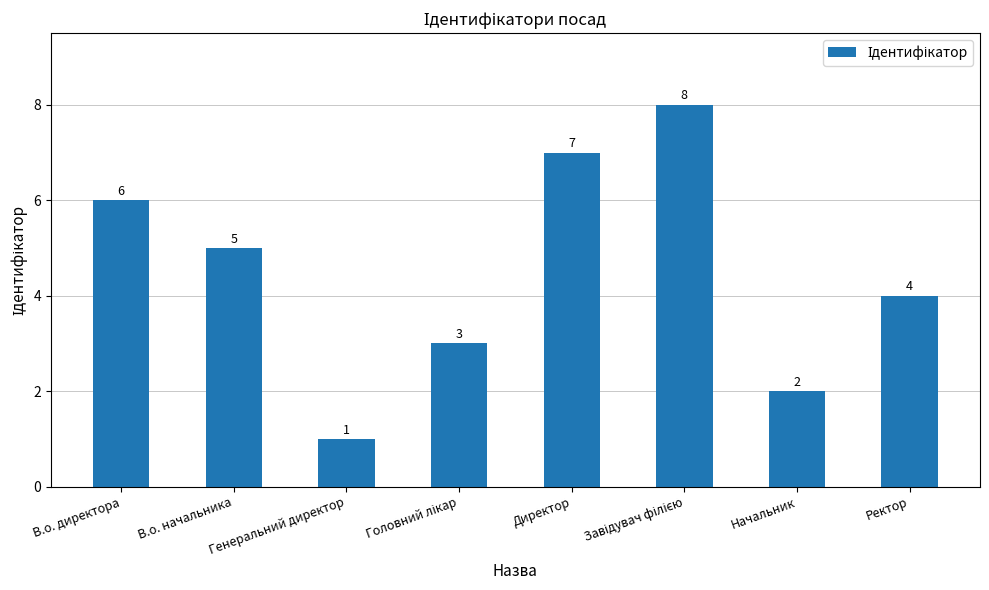

What value does the data have at Ректор?

4